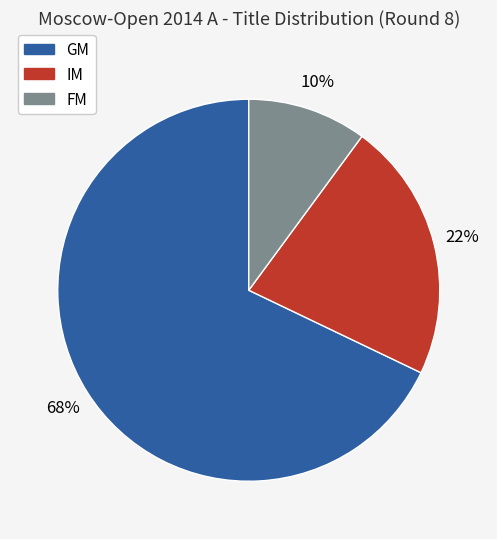

Count the number of slices in the pie.

3